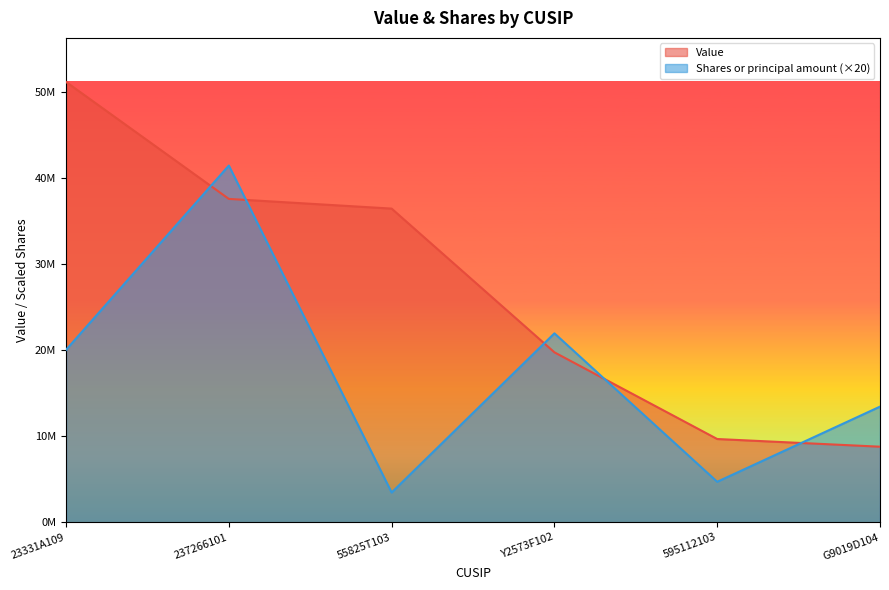

Does the chart display data point markers on the line(s)?

No